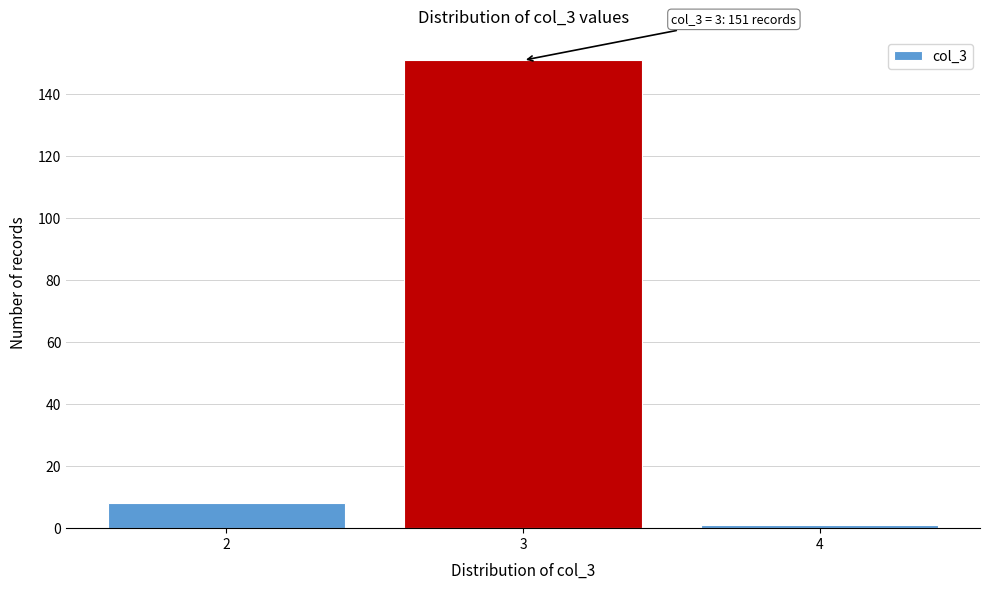

Which range on the x-axis has the tallest bar?

2.5 to 3.5